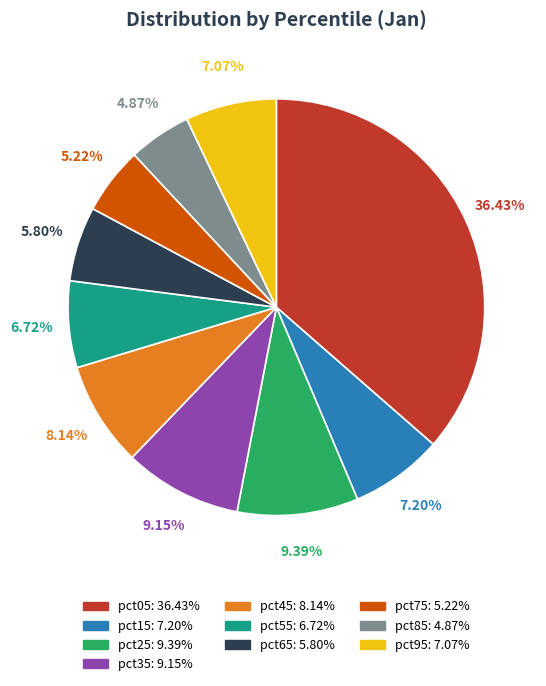

Is there any slice that represents more than half of the pie?

No